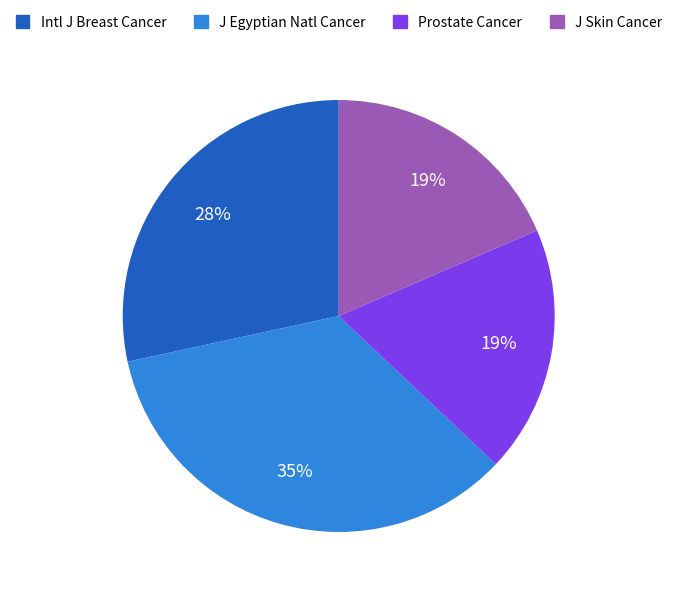

Is there any slice that represents more than half of the pie?

No